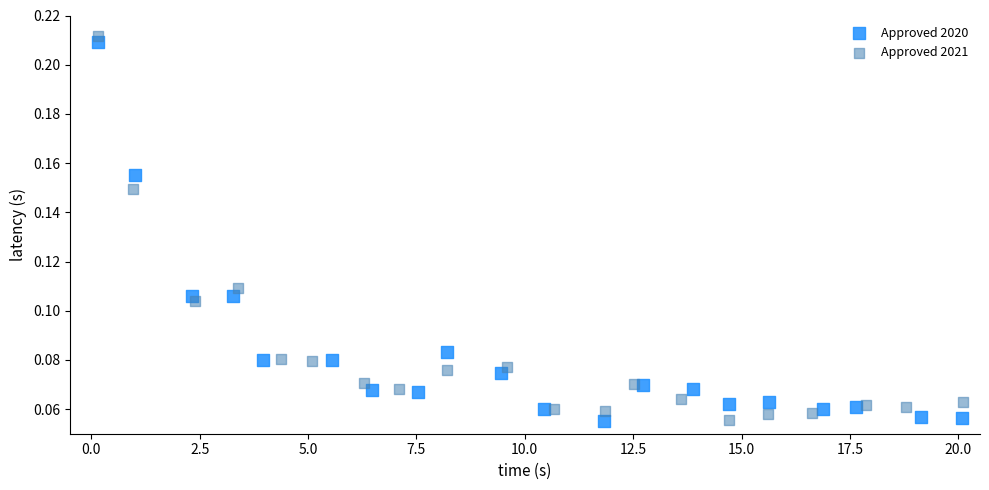

What are all the series names shown in the legend?

Approved 2020, Approved 2021